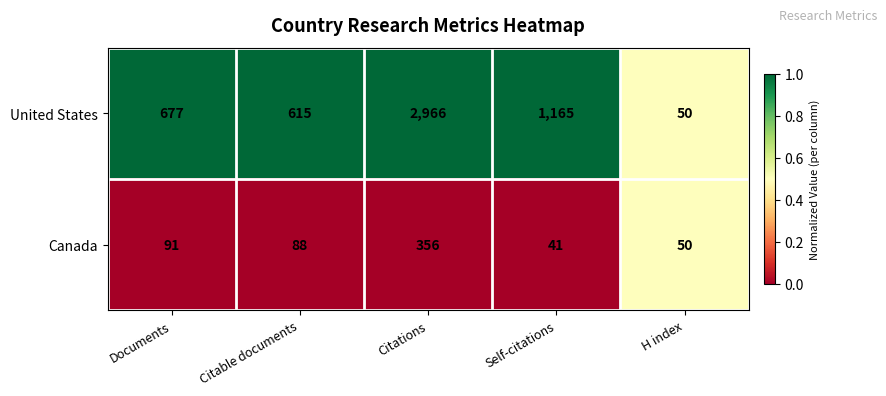

Which series has the largest total across all categories?

United States